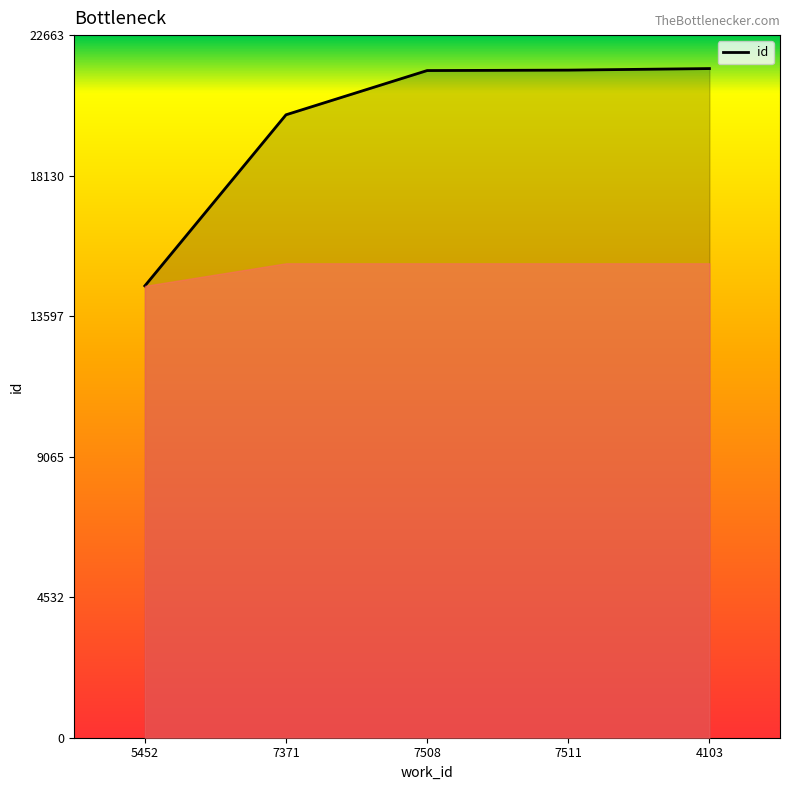

Where is the data nearest to the value 18079?

7371